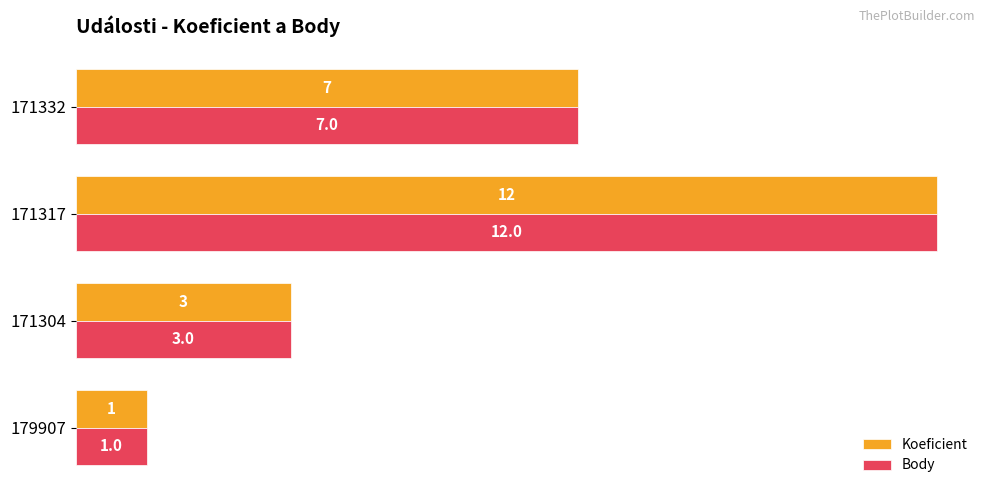

What is the maximum value shown in the chart?

12